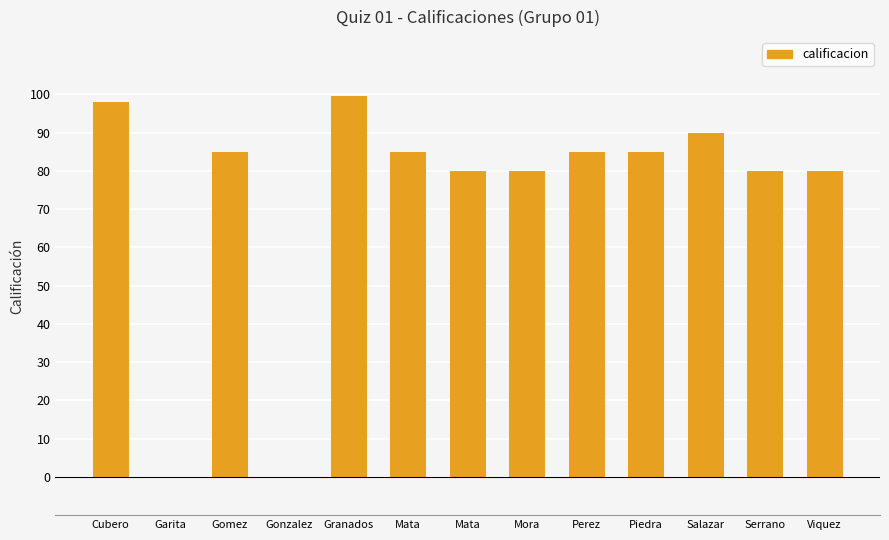

Is it true that the value at Garita is -50.2?

False